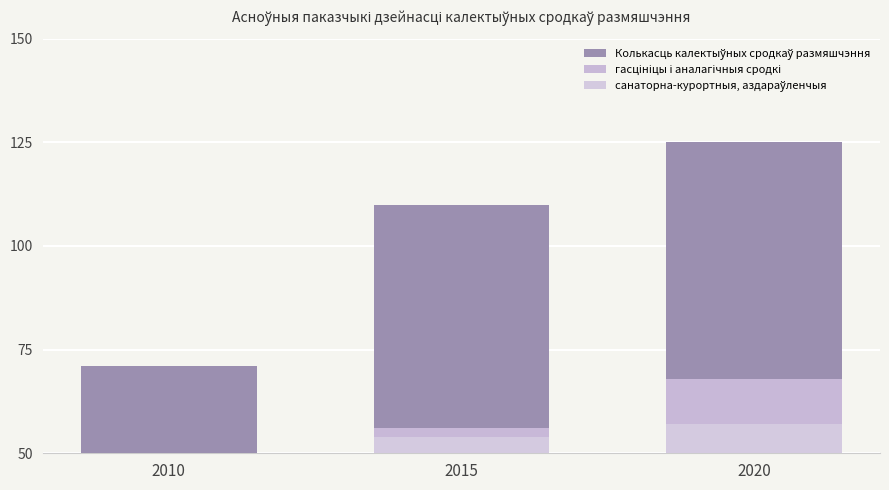

Where does the санаторна-курортныя, аздараўленчыя series first go above 54?

2020